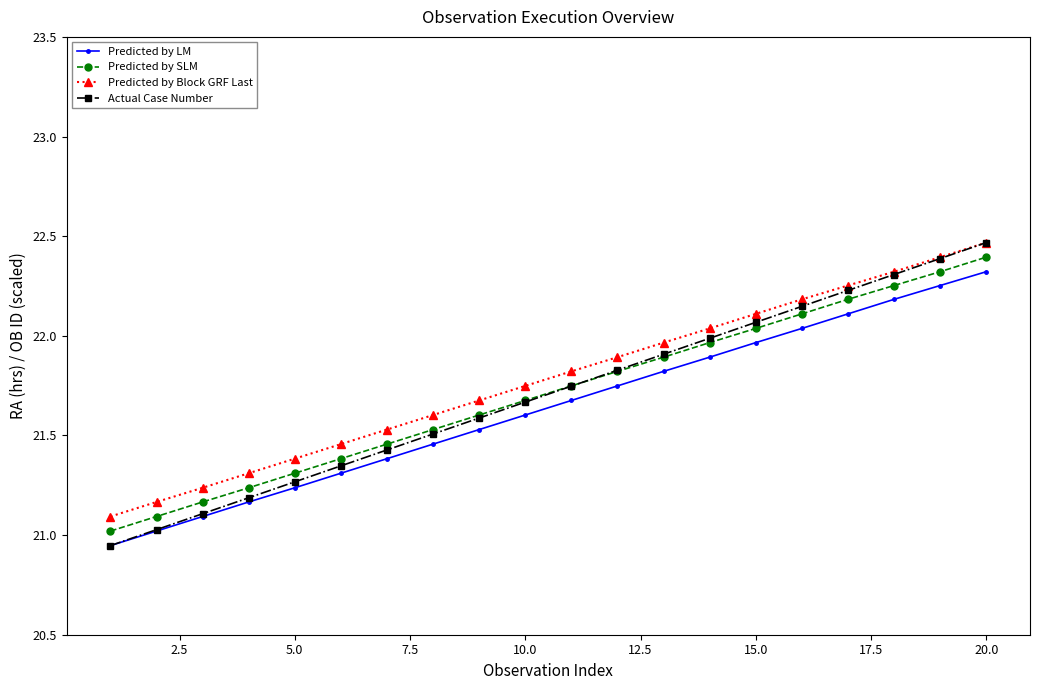

True or false: Predicted by Block GRF Last and Predicted by LM cross at least once.

False